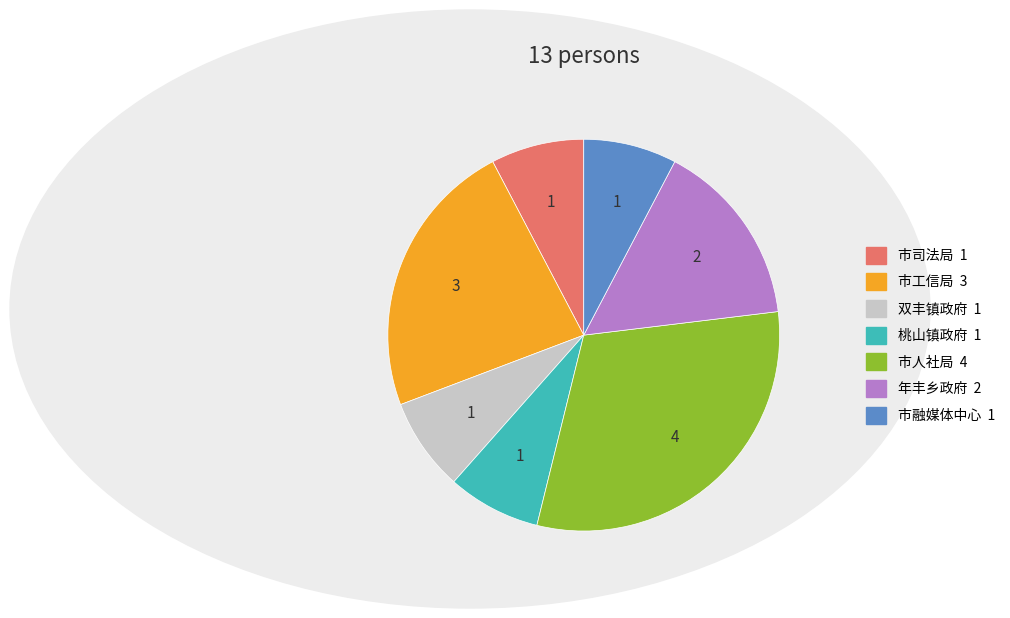

What is the largest slice in the pie chart?

市人社局